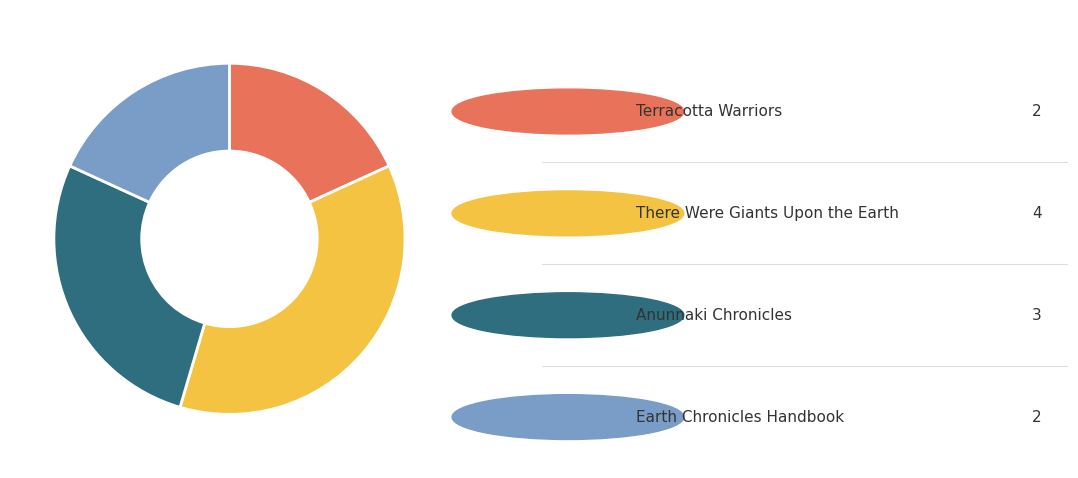

Is there any slice that represents more than half of the pie?

No